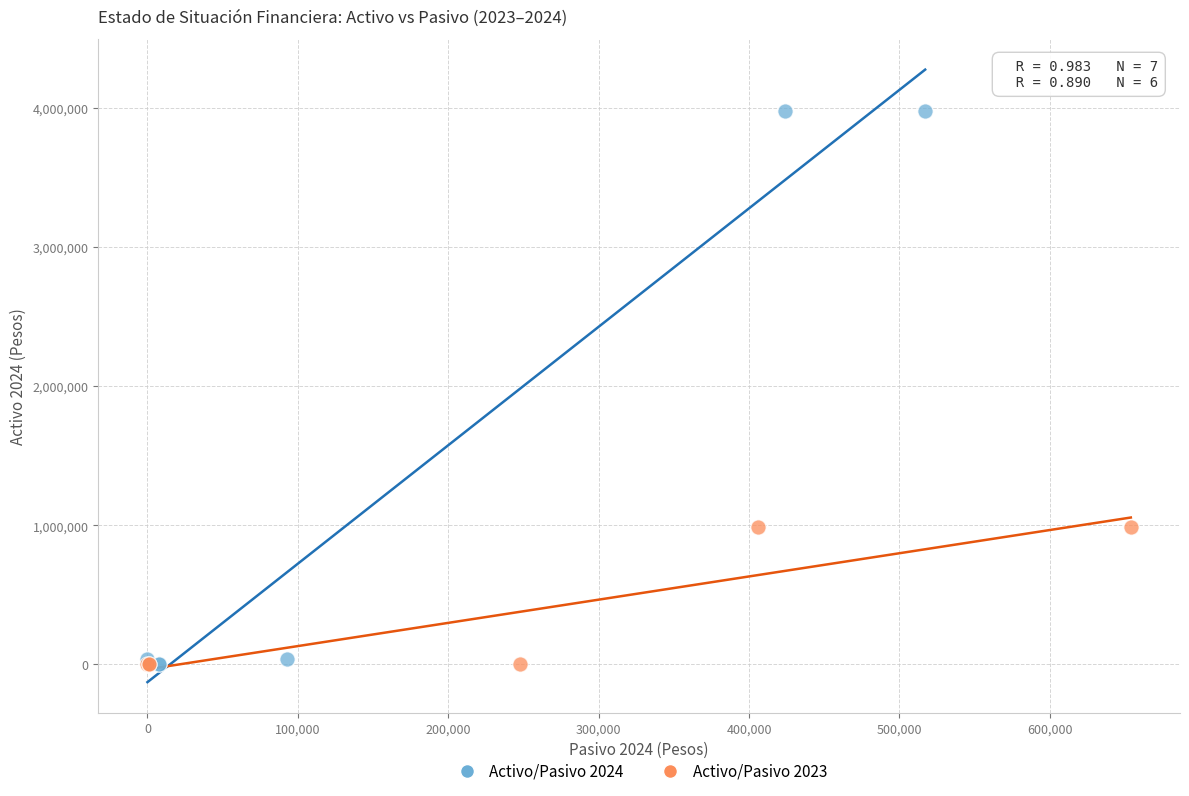

Which series reaches the maximum Y coordinate?

Activo/Pasivo 2024